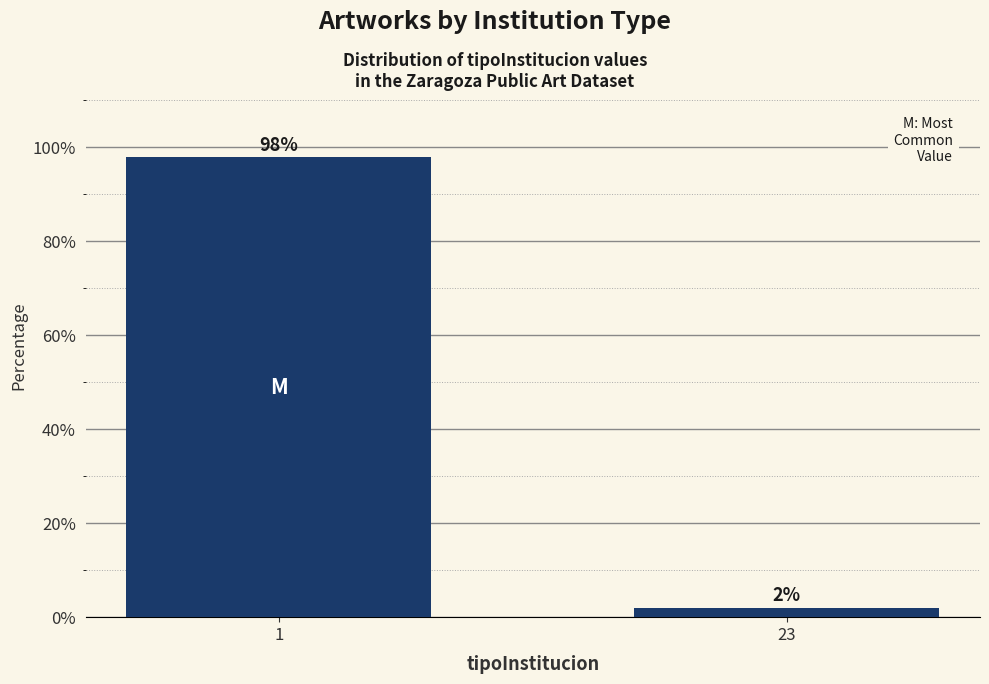

Reading left to right, what are all the values shown in this chart?

98	2